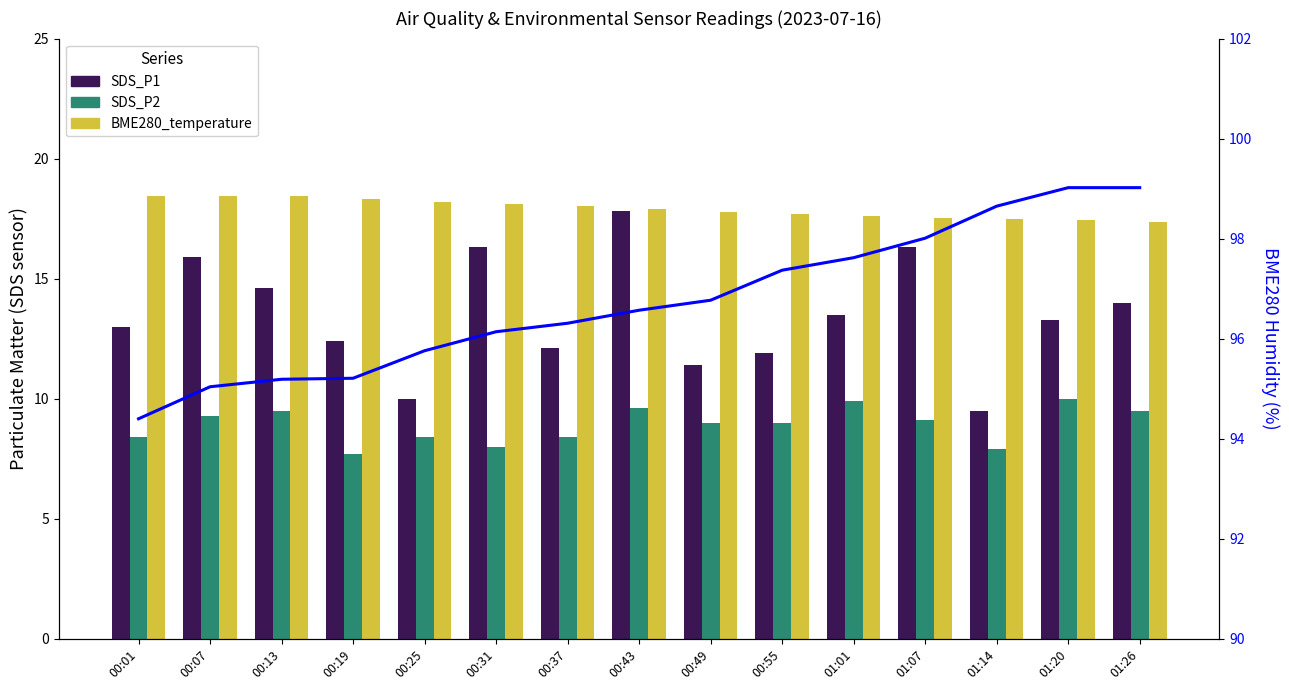

Is it true that SDS_P2 equals 12.9 at 01:26?

False